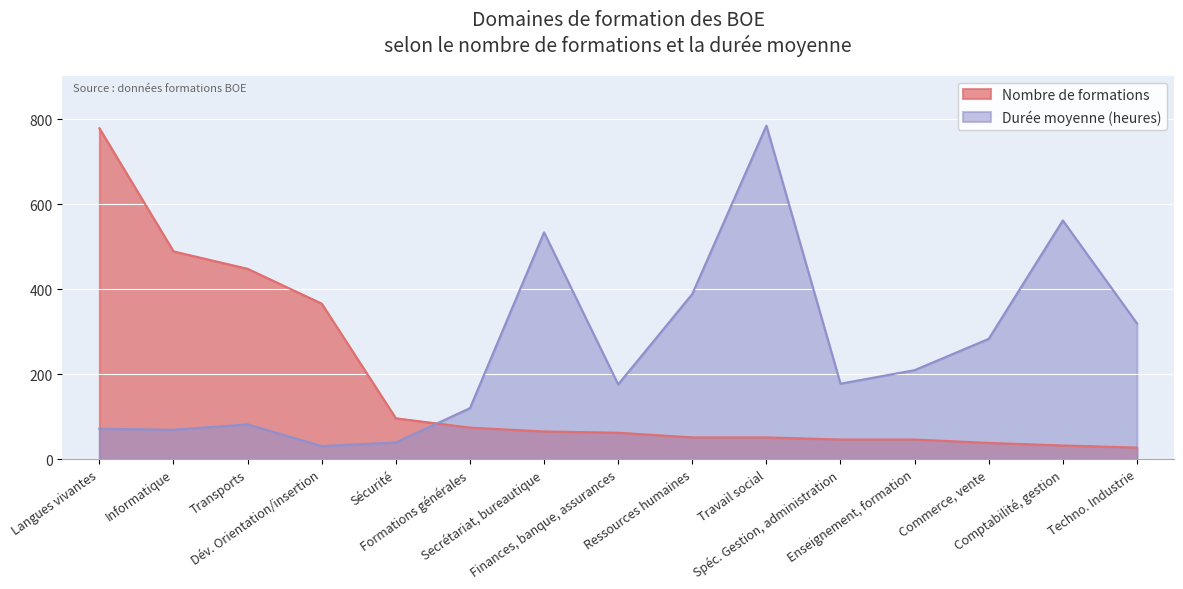

What is the value of the Nombre de formations point at the 12th from the left?

46.0